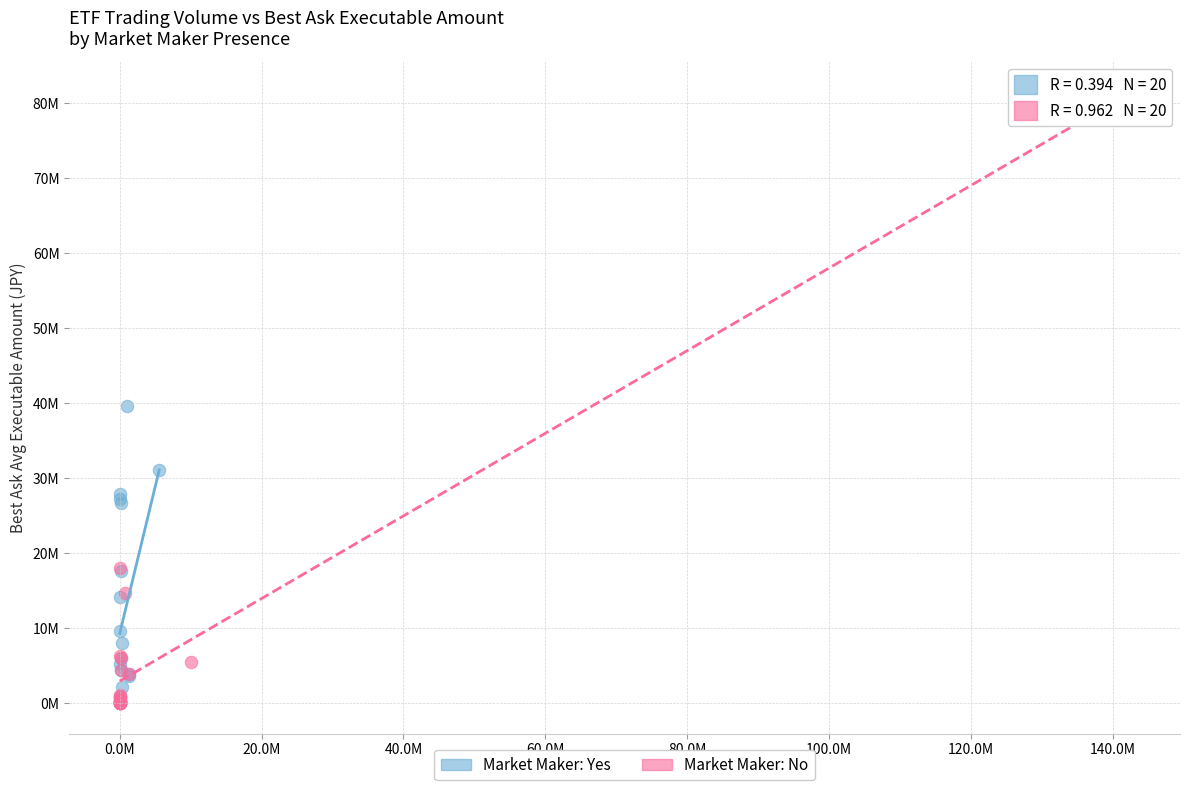

Which series contains the highest Y value?

Market Maker: No